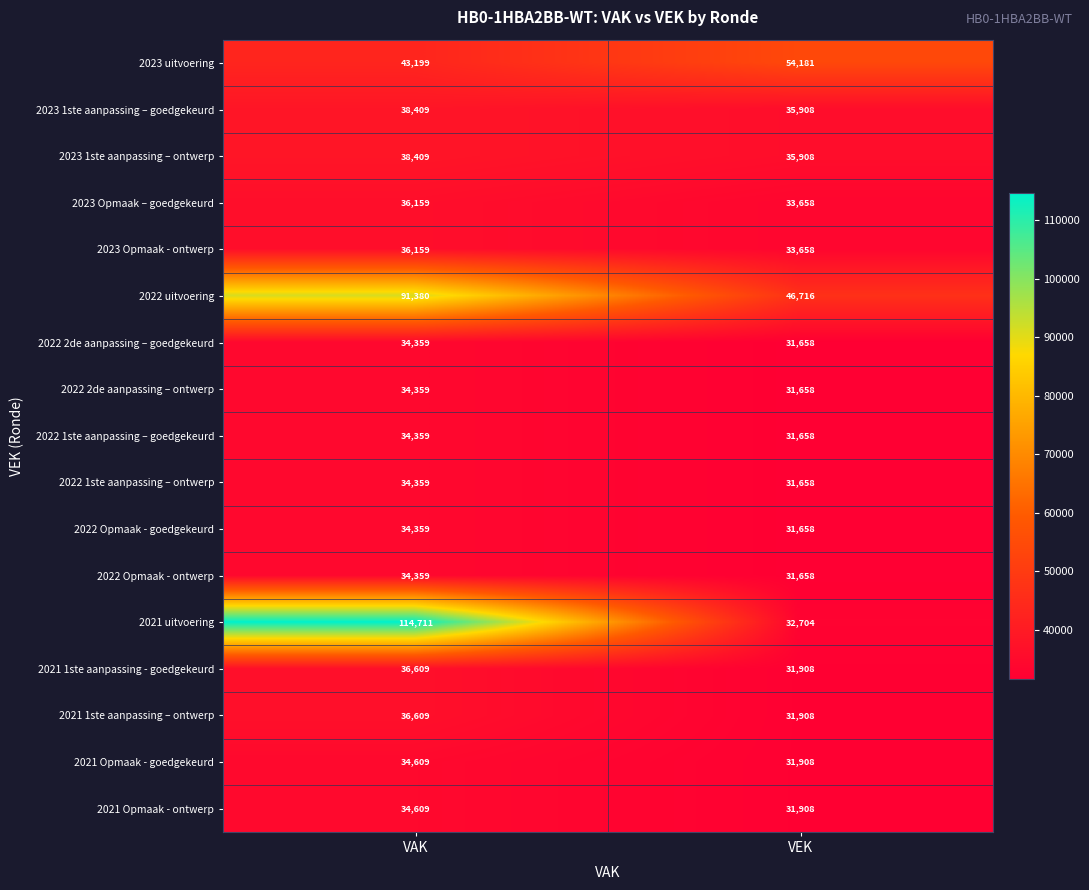

What is the difference between the 2023 Opmaak - ontwerp values at VEK and VAK?

2501